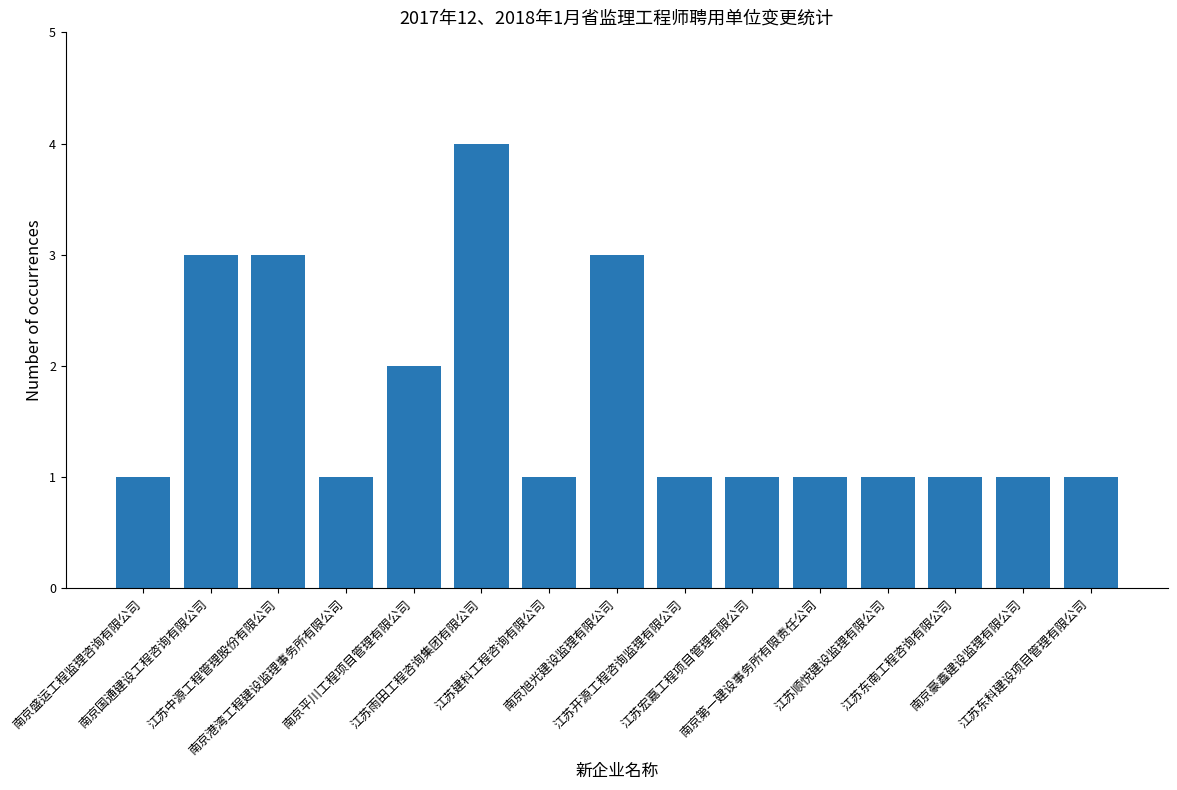

What is the ratio of the value at 江苏中源工程管理股份有限公司 to the value at 江苏宏嘉工程项目管理有限公司?

3.0